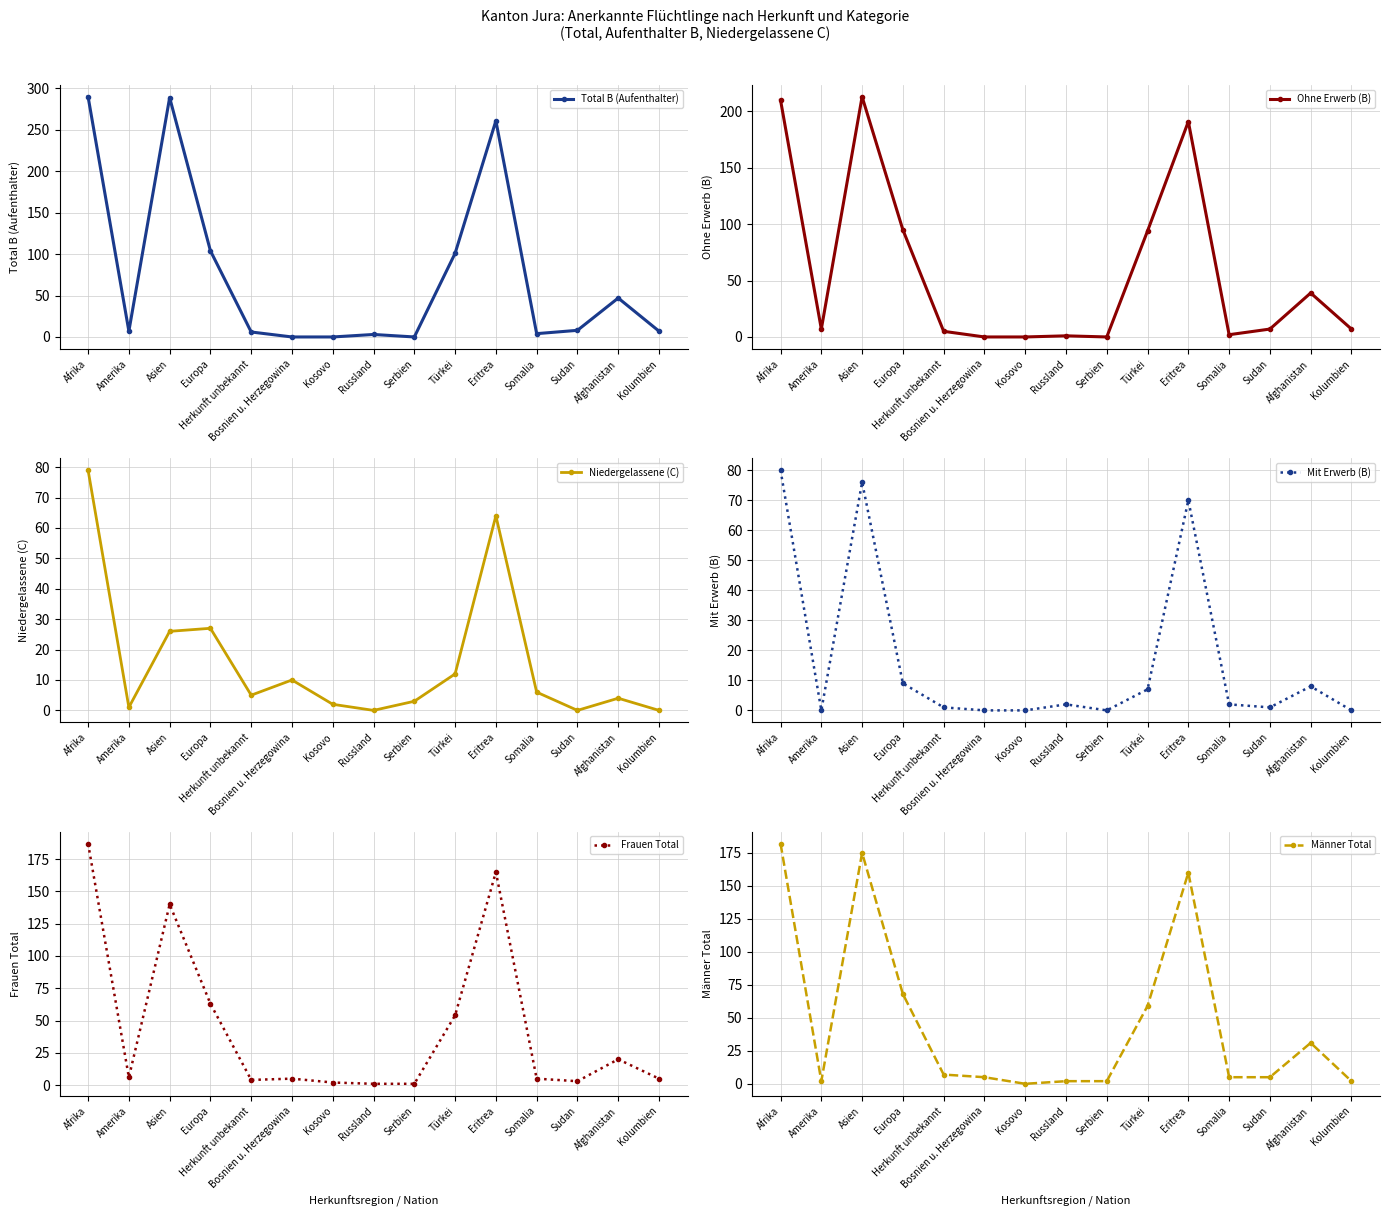

At which label does Mit Erwerb (B) reach its peak?

Afrika